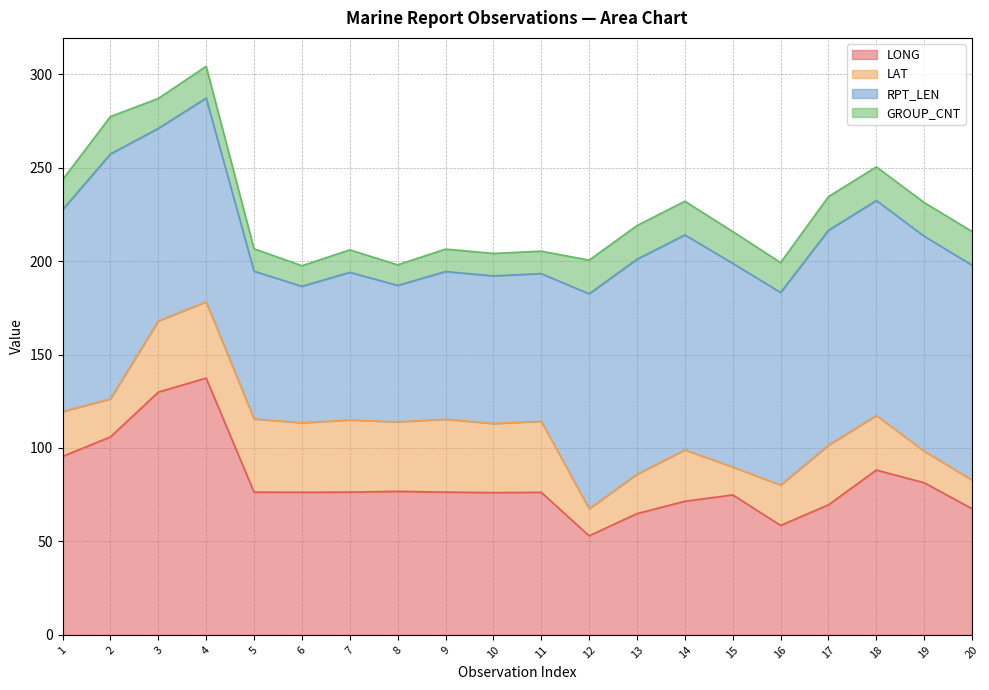

What is the difference between the highest and lowest values at 19?

98.1